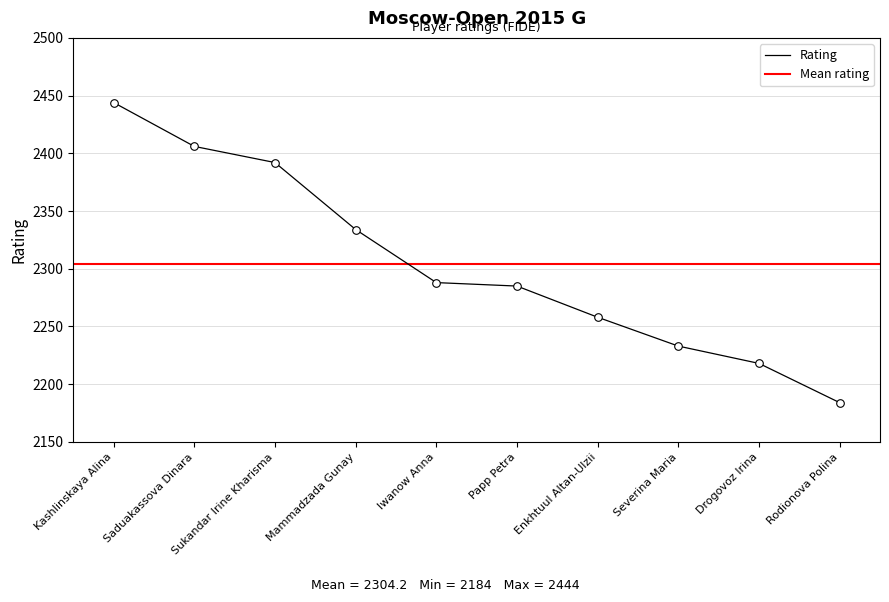

Between Papp Petra and Iwanow Anna, which is larger?

Iwanow Anna